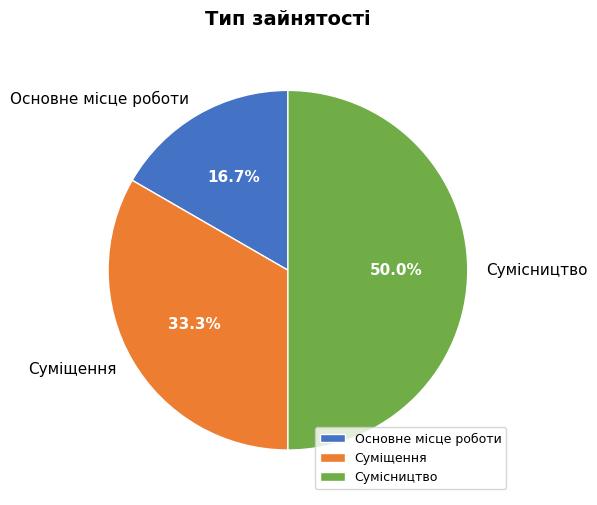

How many segments does this pie chart have?

3